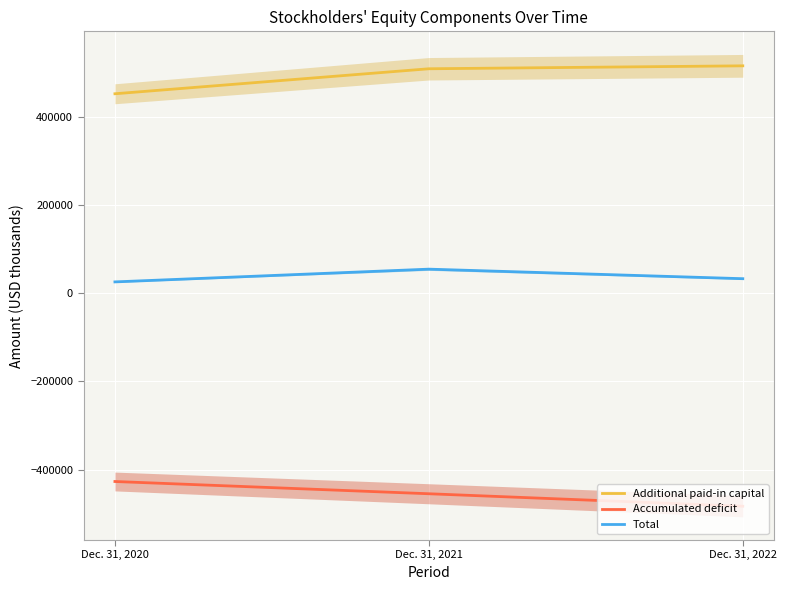

Which series has the largest total across all categories?

Additional paid-in capital